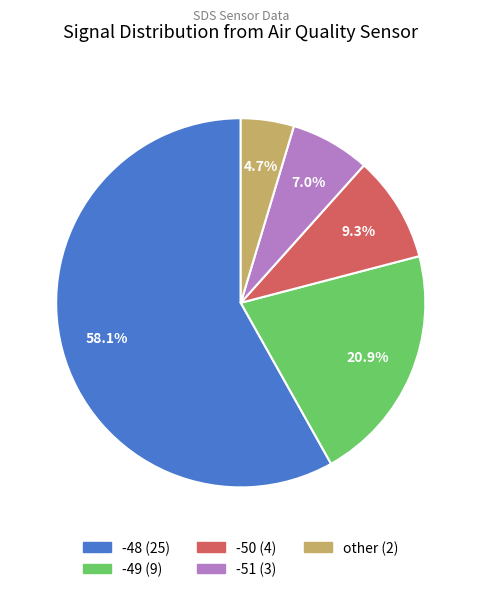

Is there a majority slice in this chart?

Yes